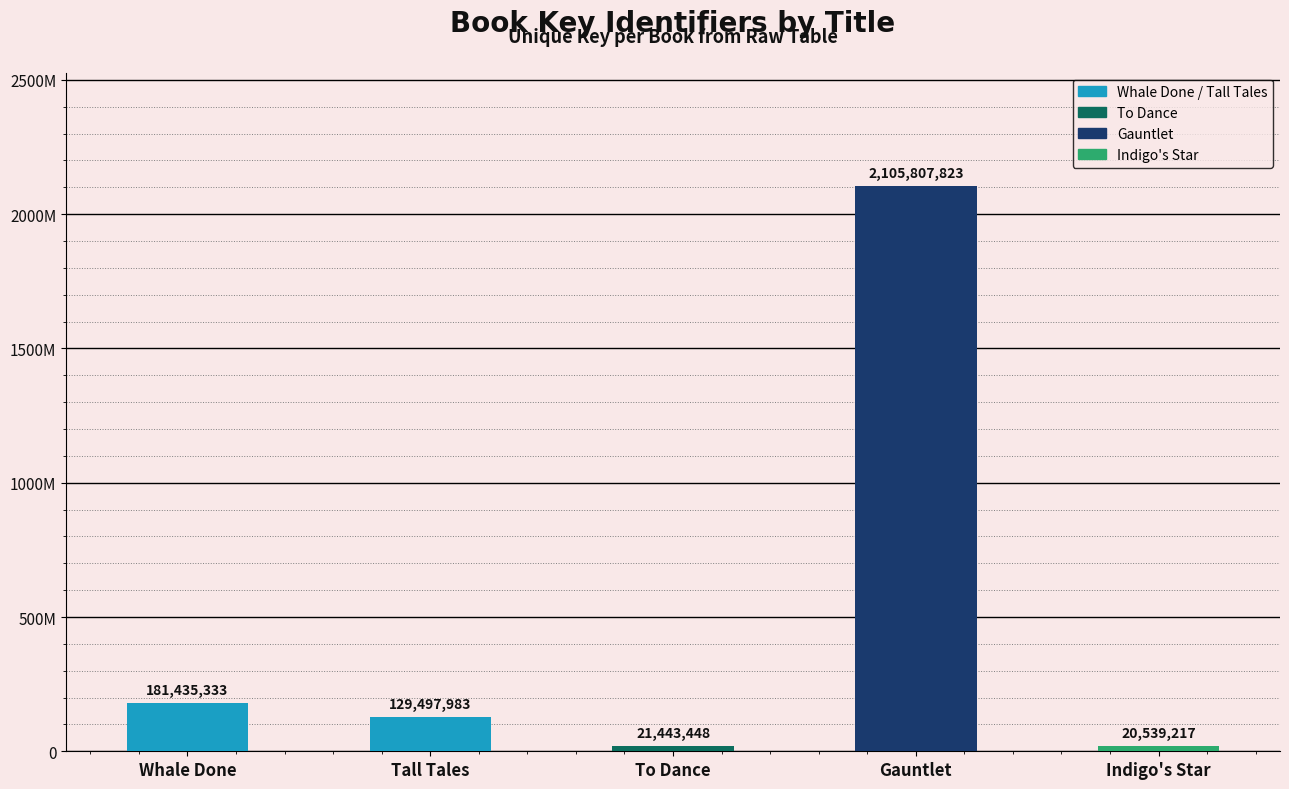

How many data points are less than 129497983?

2